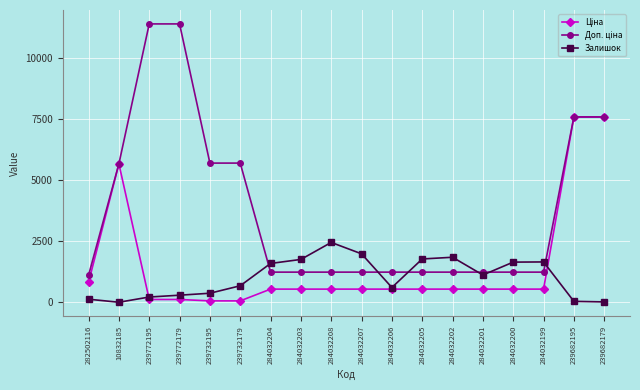

True or false: Залишок has more than 0 interior local peaks.

True